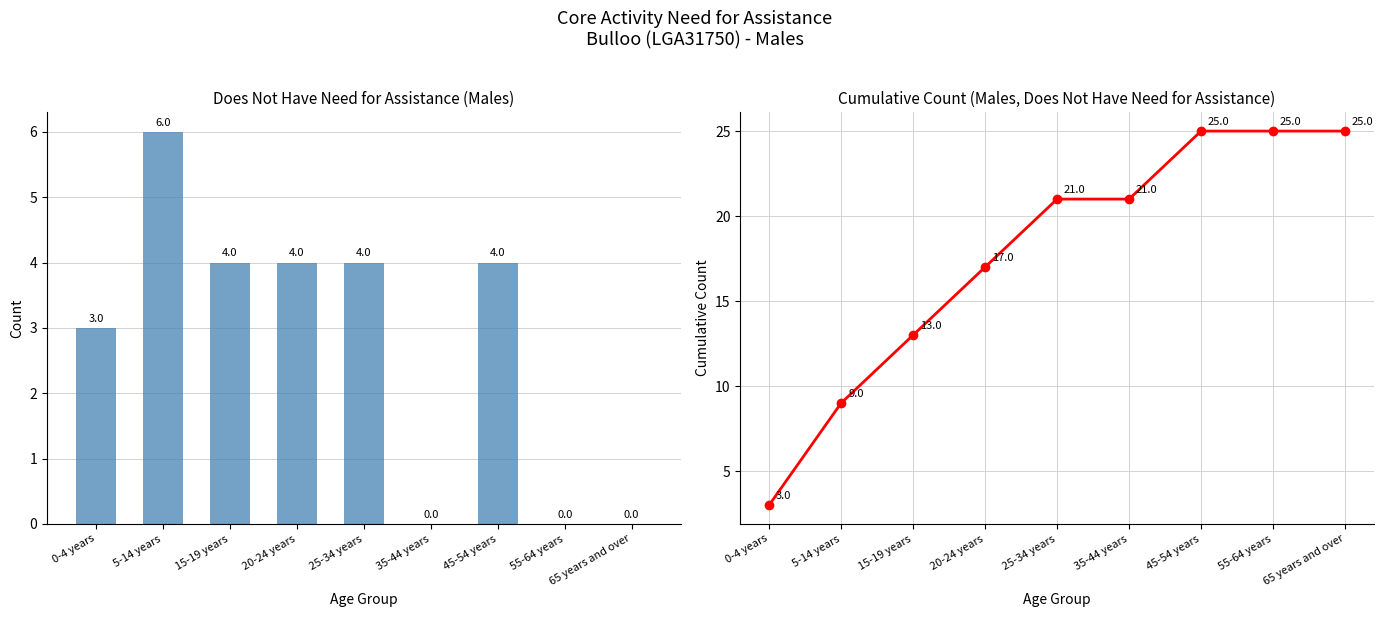

At 0-4 years, list the series in order from smallest to largest.

Does not have need for assistance, Cumulative count